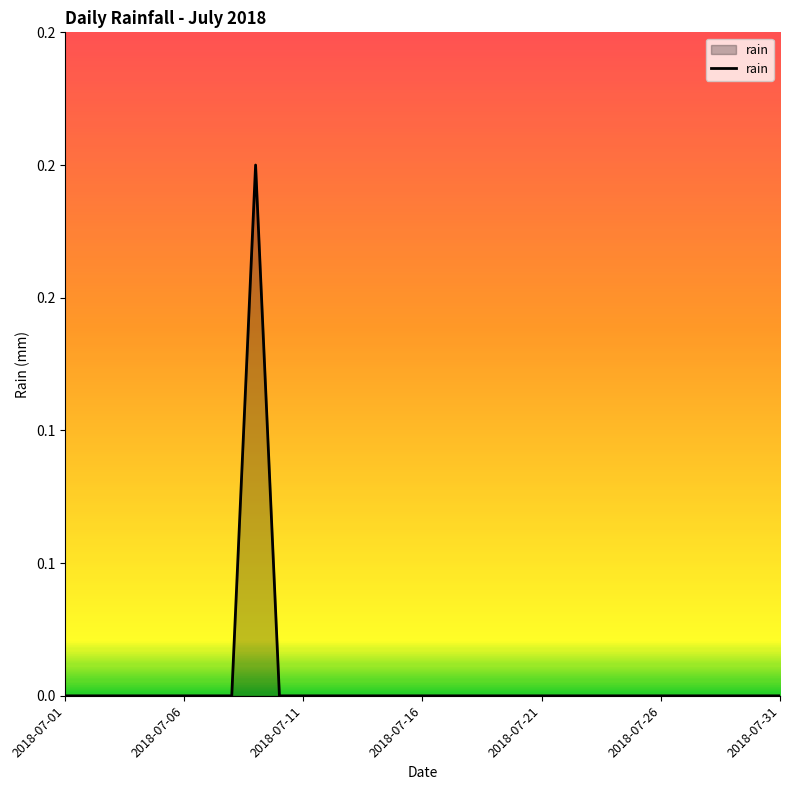

Does the chart display data point markers on the line(s)?

No